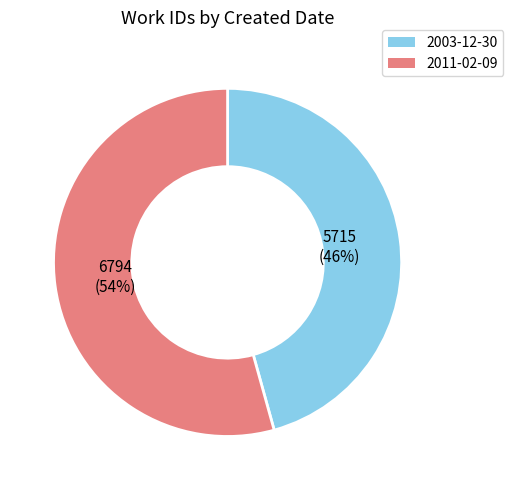

Rank the categories by value from highest to lowest.

2011-02-09, 2003-12-30